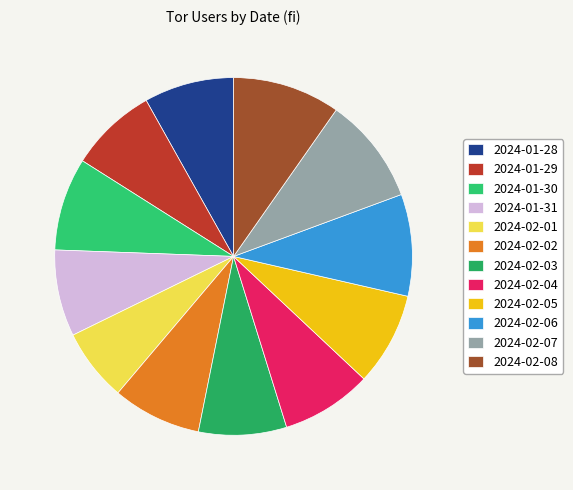

Which category has the smallest portion of the pie?

2024-02-01